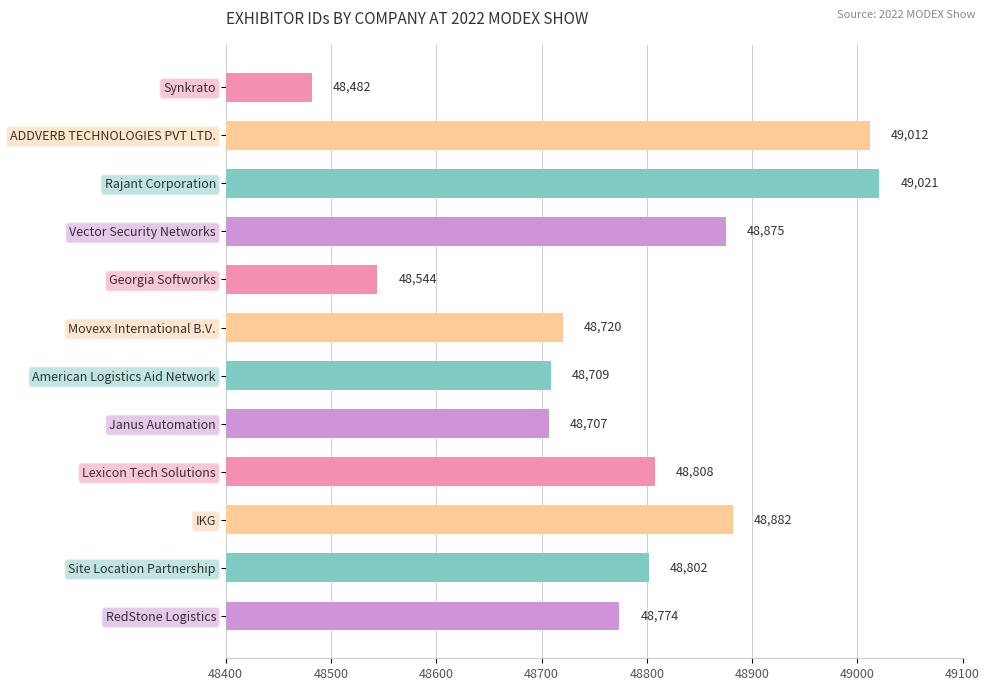

Approximately how many times larger is the value at Movexx International B.V. compared to RedStone Logistics?

1.0